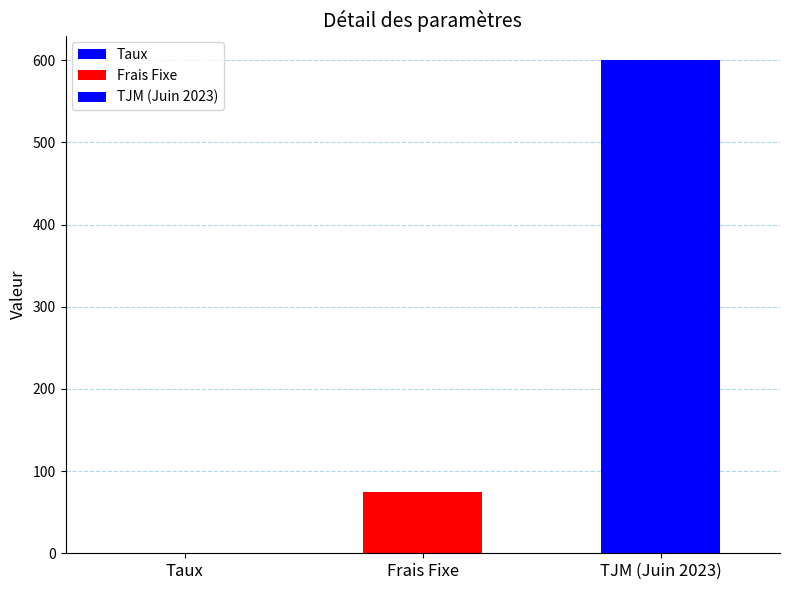

Does the chart contain stacked bars?

No